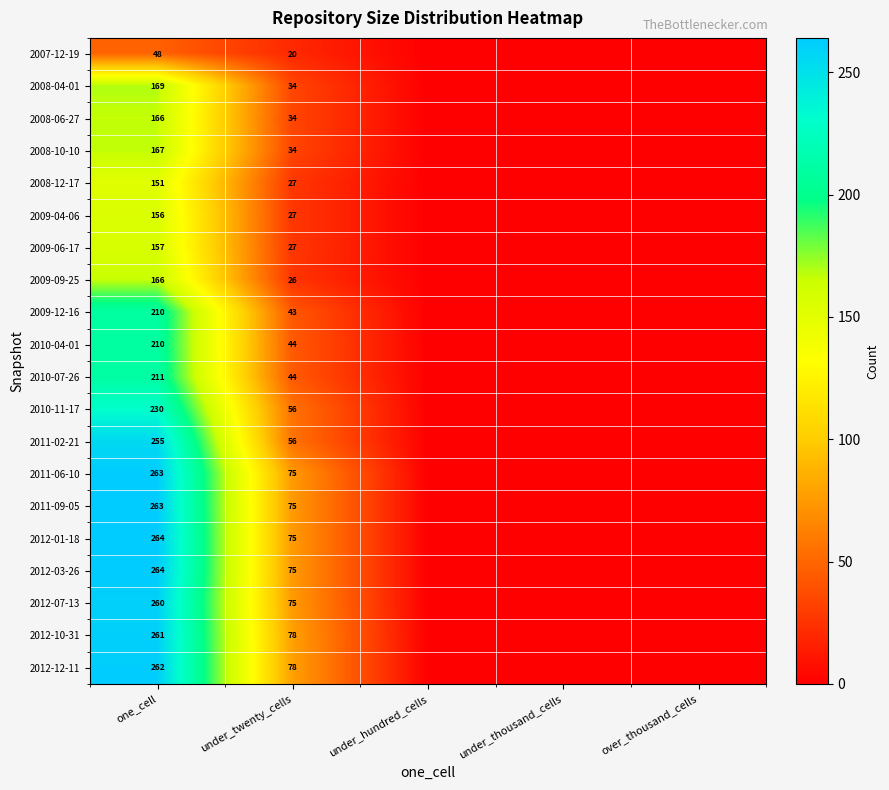

Which has a higher value, over_thousand_cells or under_hundred_cells?

over_thousand_cells